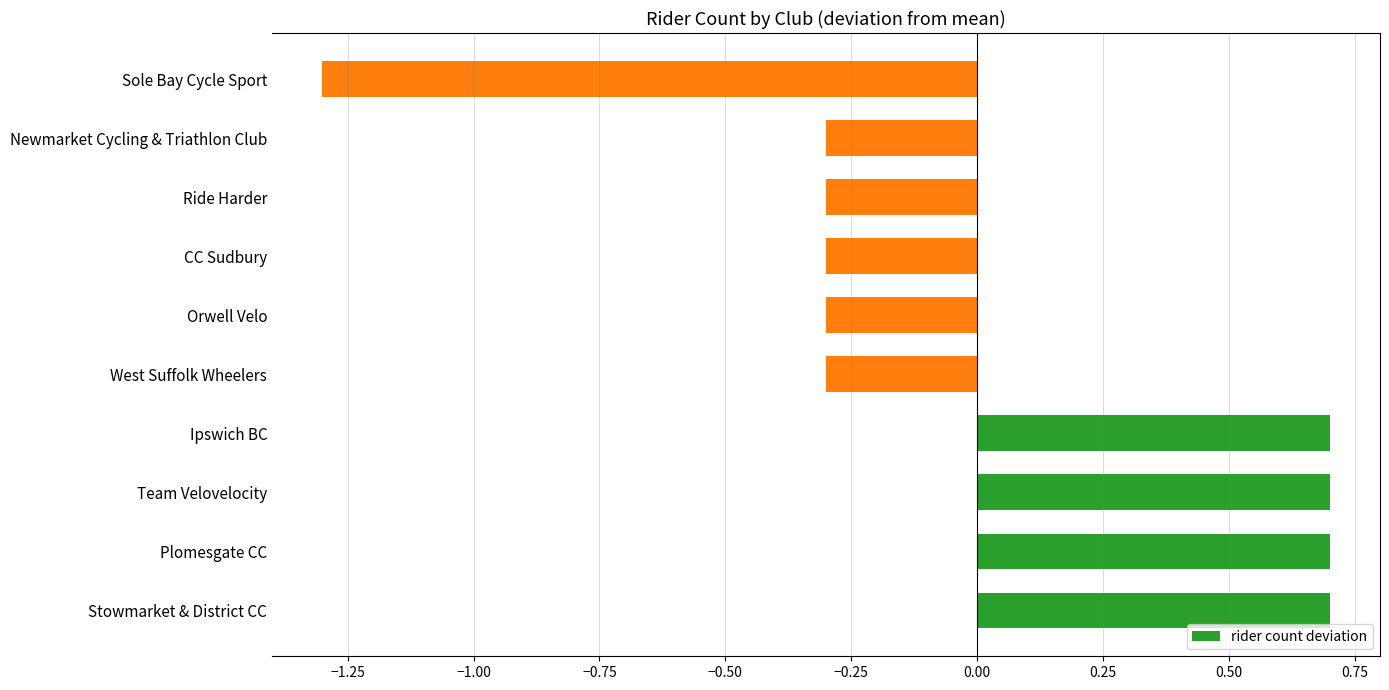

Is it true that the value at CC Sudbury is -0.1?

False